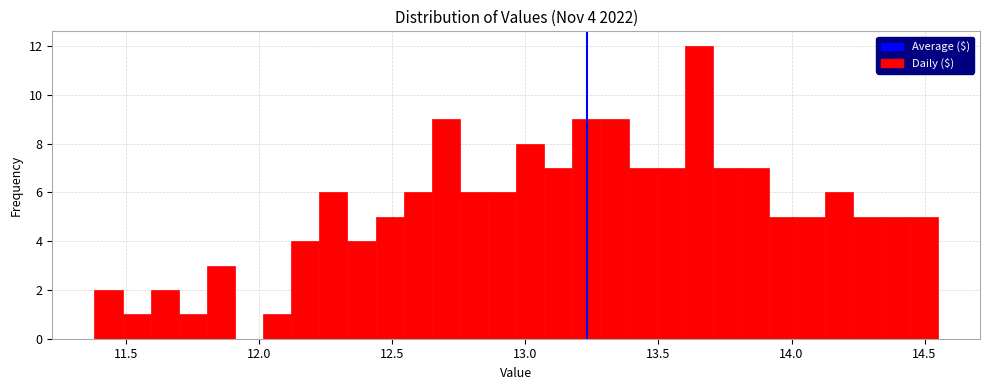

Around what value on the x-axis is the tallest bar? Give the approximate position of its centre, as read against the axis.

13.65